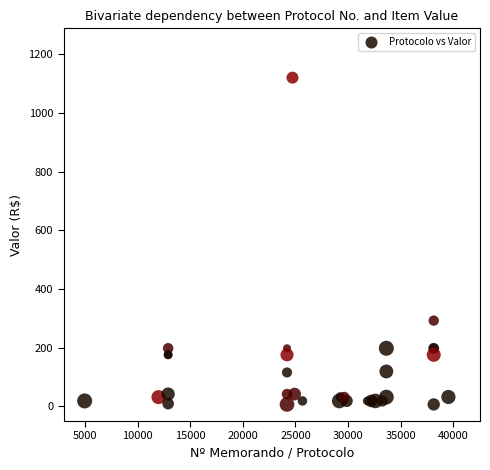

What Y value in the scatter plot is closest to 563?

292.3